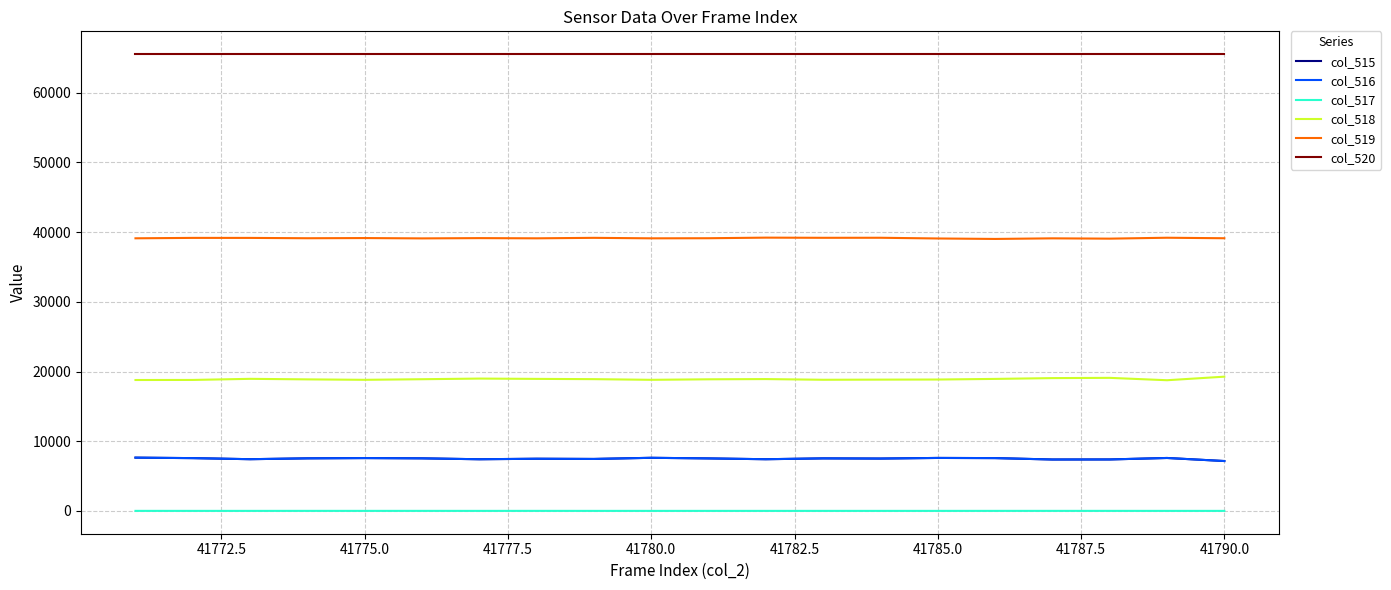

True or false: col_517 and col_519 cross at least once.

False